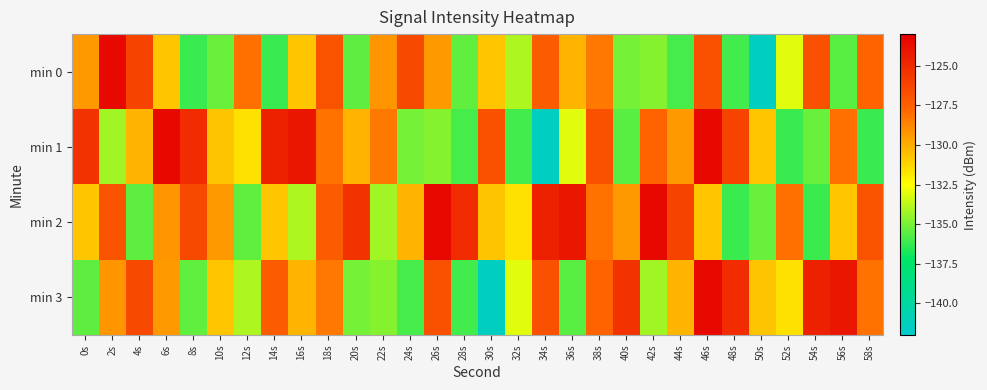

What is the total value across all series at 50s?

-538.2